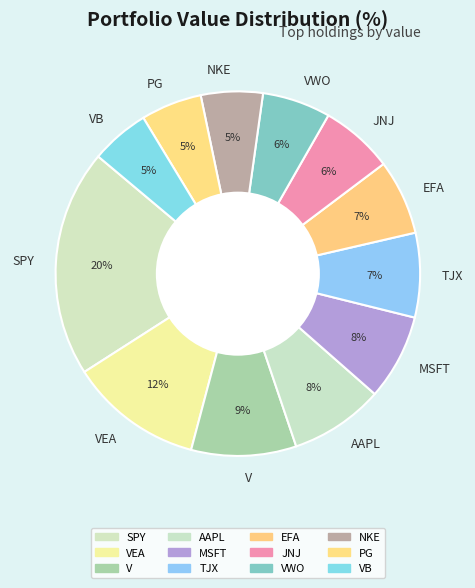

True or false: TJX accounts for 7% of the total.

True